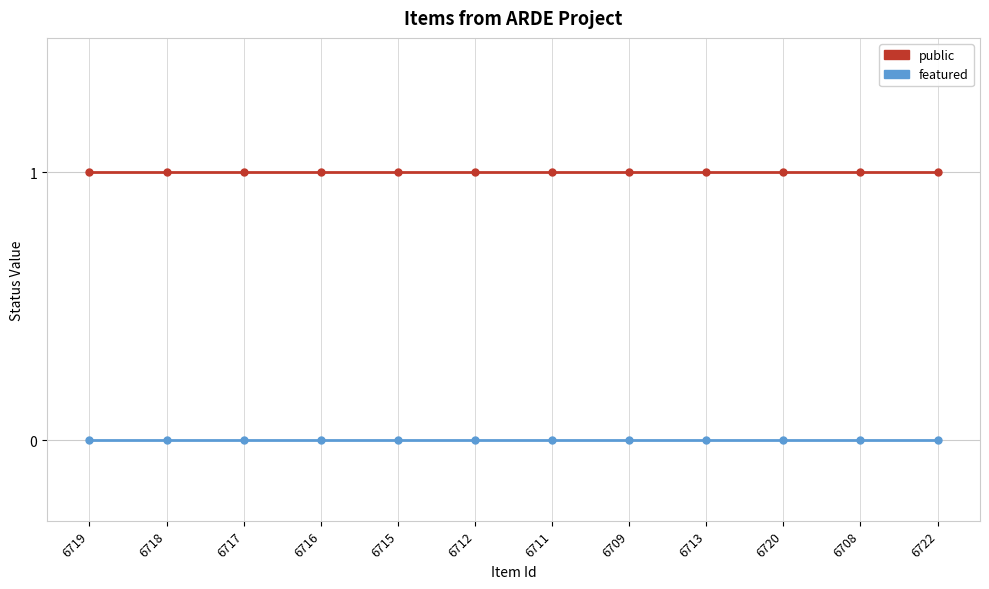

Which series has the largest total across all categories?

public